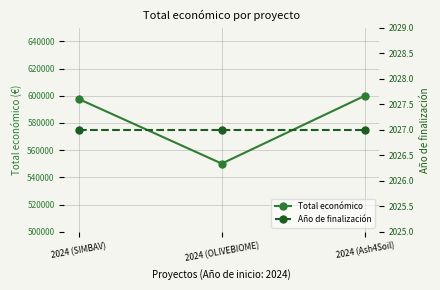

What is the highest value of the Total económico series?

600000